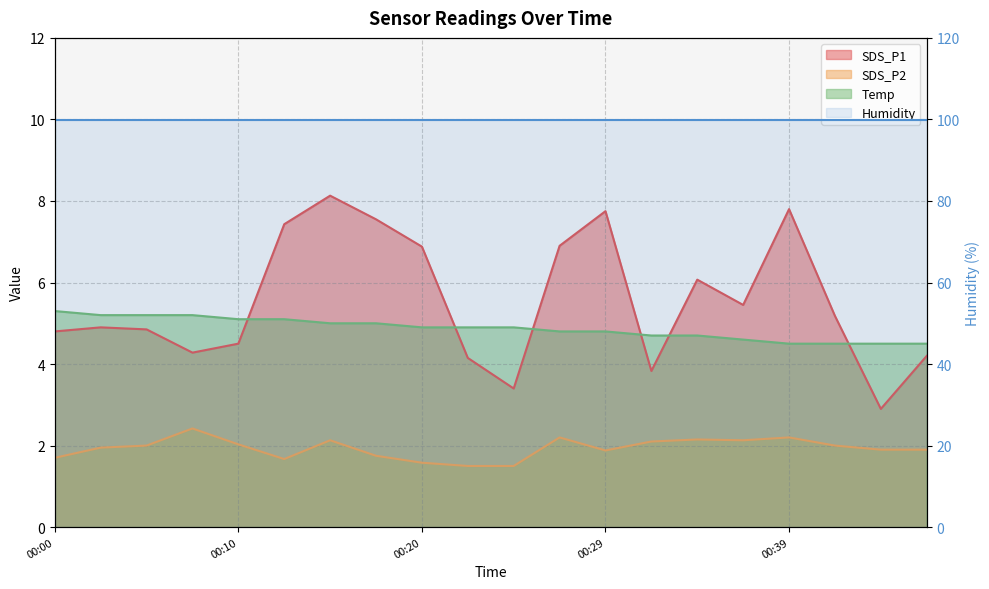

What is the sum of the SDS_P1 values at 00:39 and 00:00?

12.6